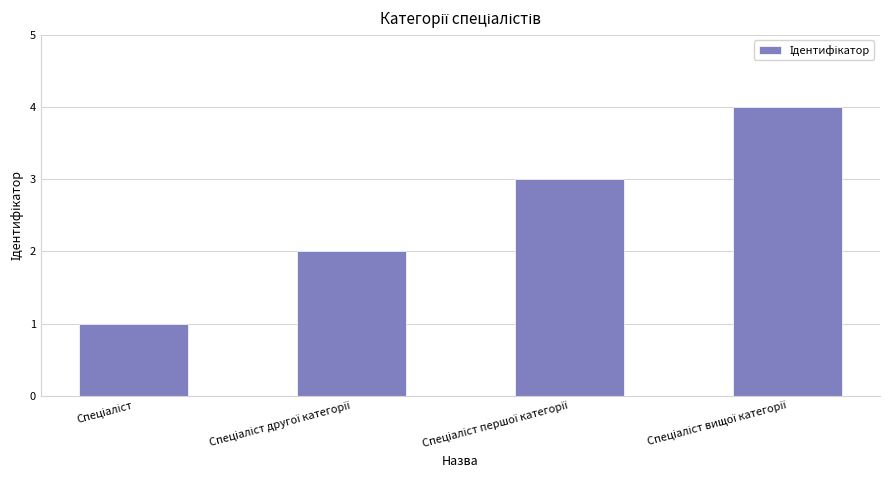

What is the difference between the maximum and minimum values?

3